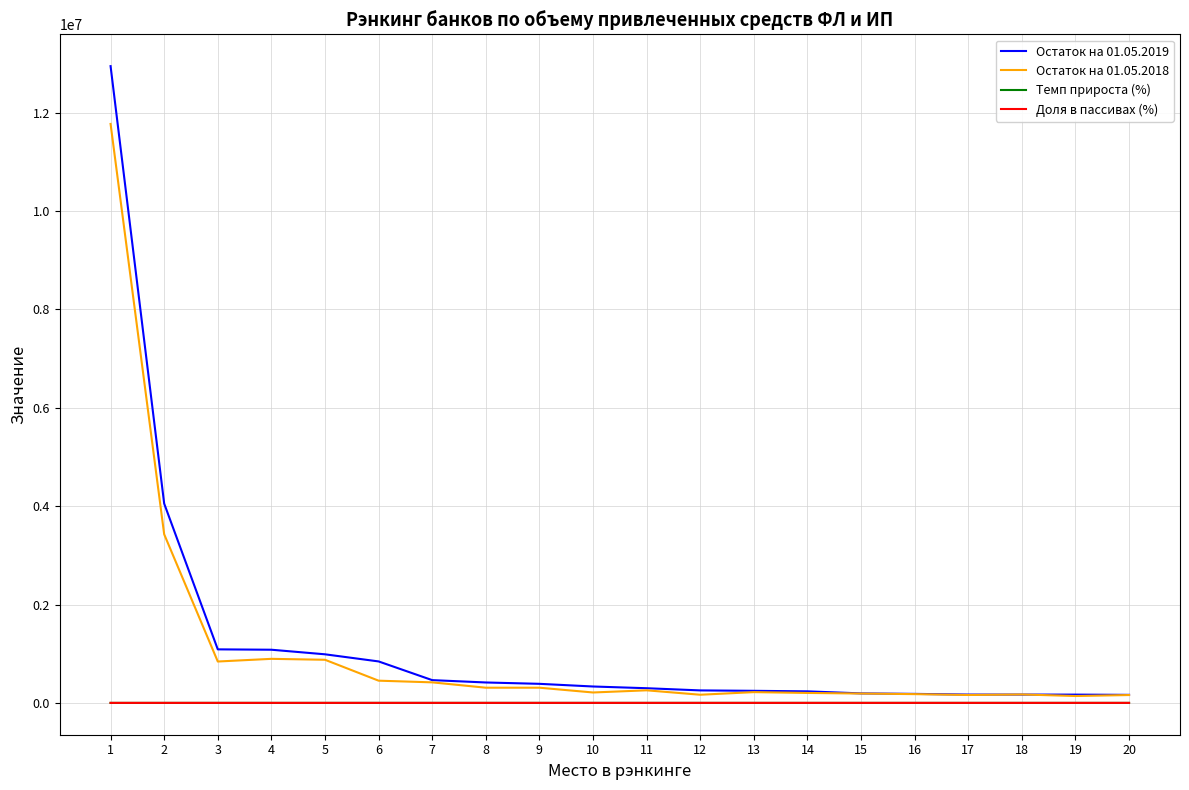

What is the maximum value shown in the chart?

12945594.1